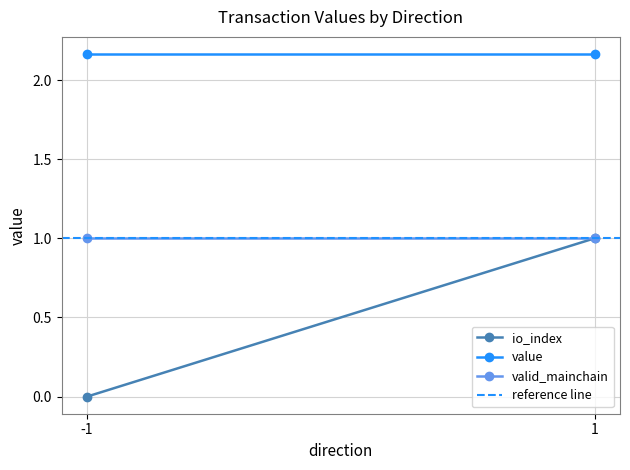

Is the value of valid_mainchain at -1 greater than the value of io_index at -1?

Yes